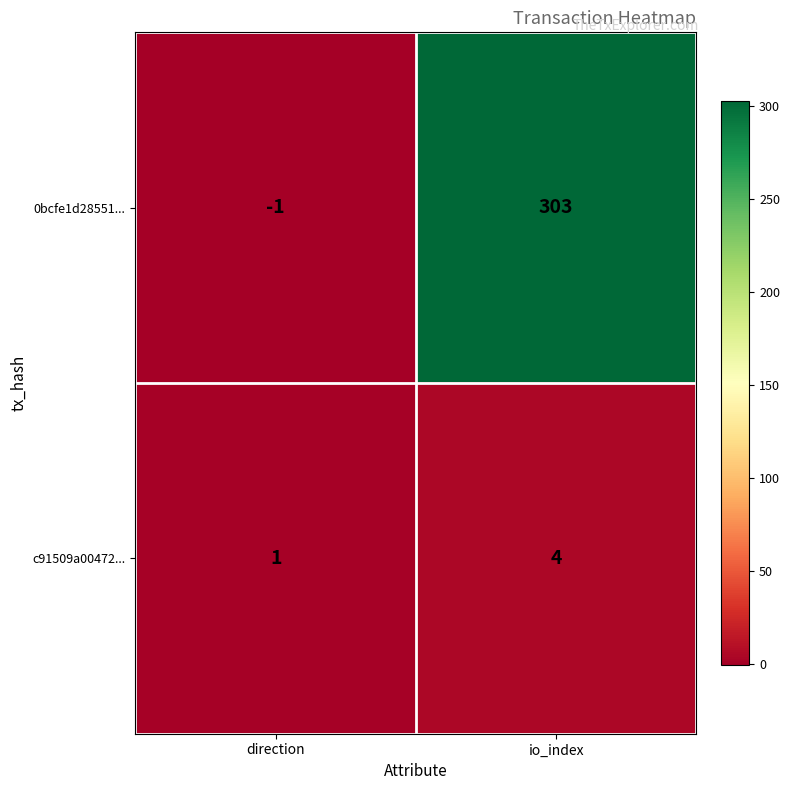

Which label corresponds to the largest value in the chart?

io_index